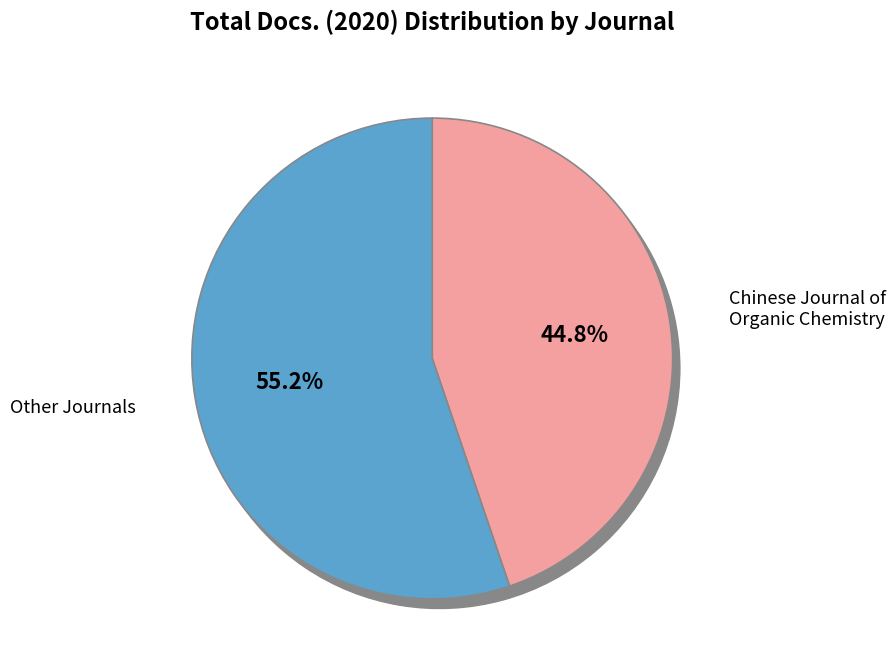

What is the smallest slice in the pie chart?

Trends in Carbohydrate Research